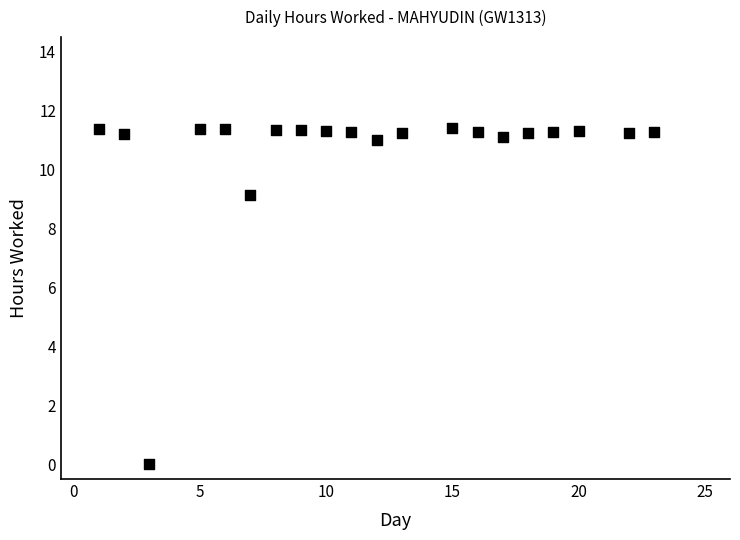

What Y value in the scatter plot is closest to 5?

9.2